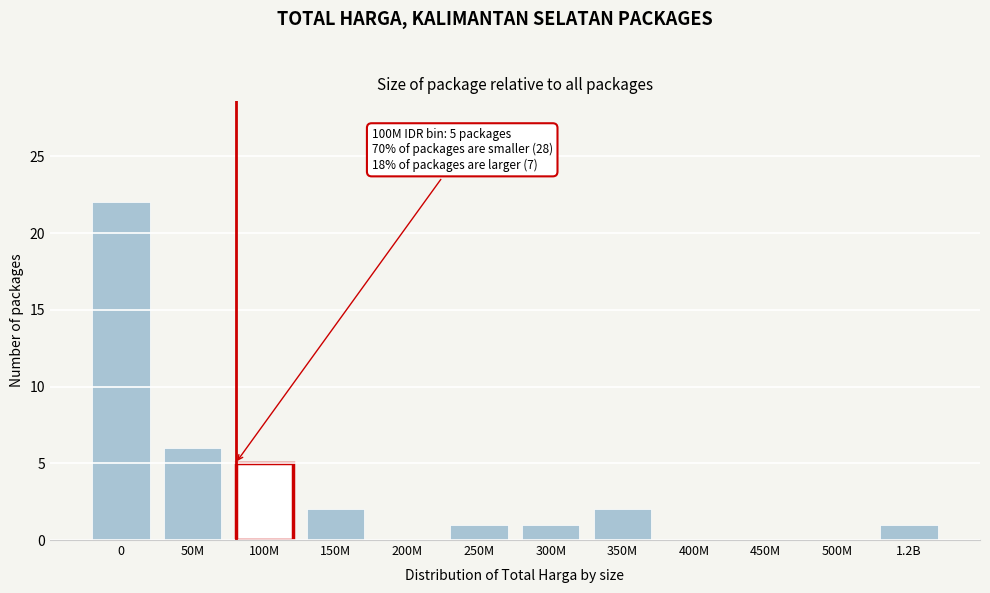

Reading right to left, what are all the values shown in this chart?

1.2B=1	500M=0	450M=0	400M=0	350M=2	300M=1	250M=1	200M=0	150M=2	100M=5	50M=6	0=22